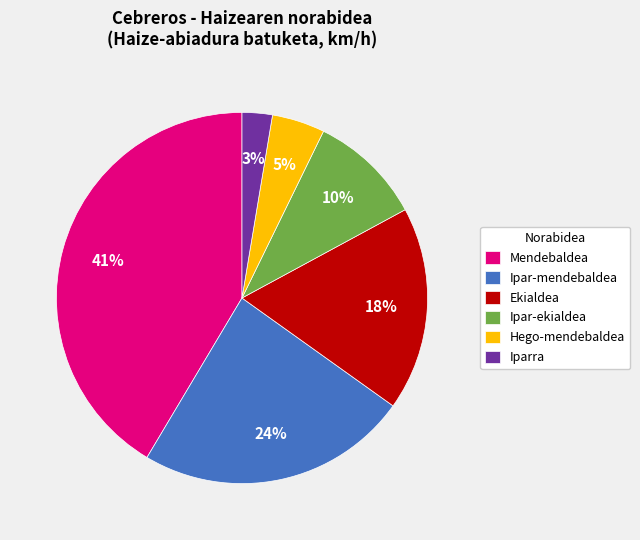

What percentage is the Iparra slice, to the nearest percent?

3%